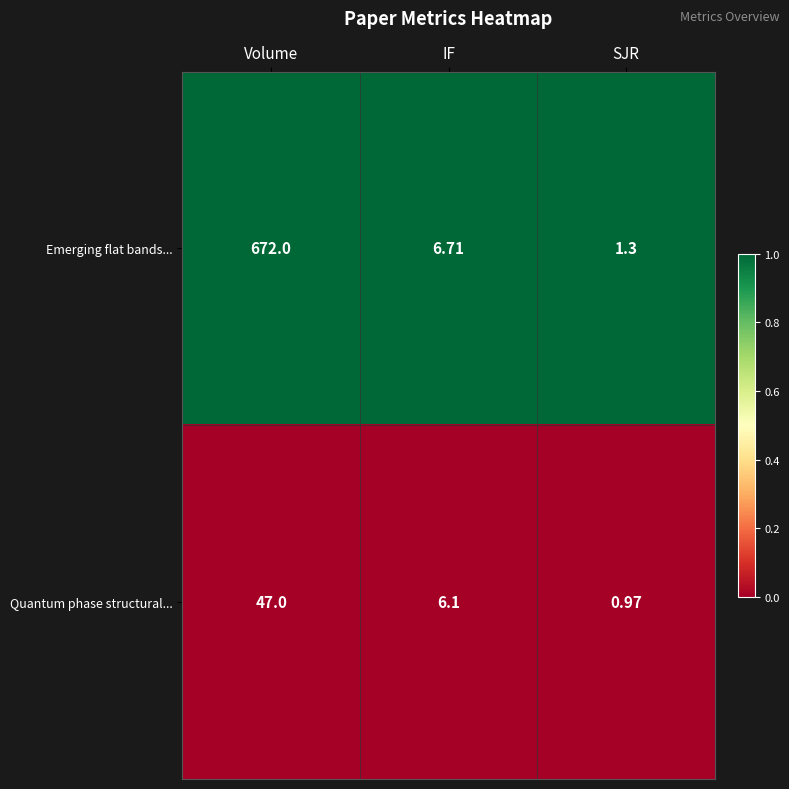

At which category does the chart reach its peak across all series?

Volume